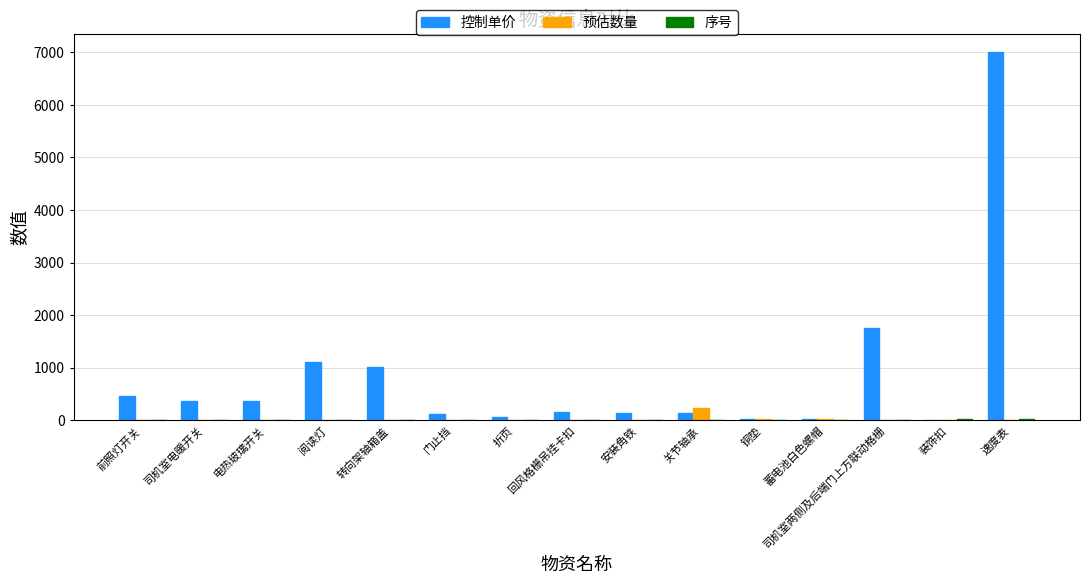

The 控制单价 series shows 470.3 at 前照灯开关. True or false?

True